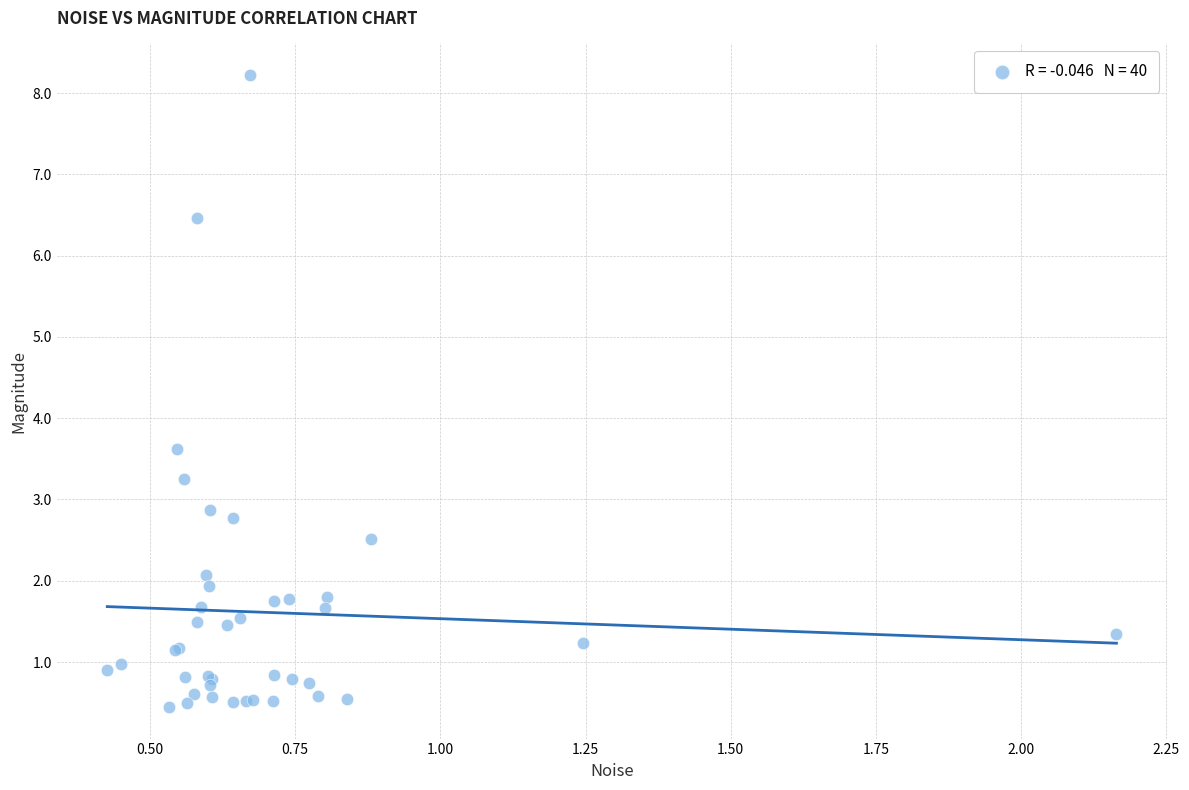

What Y value in the scatter plot is closest to 4?

3.6